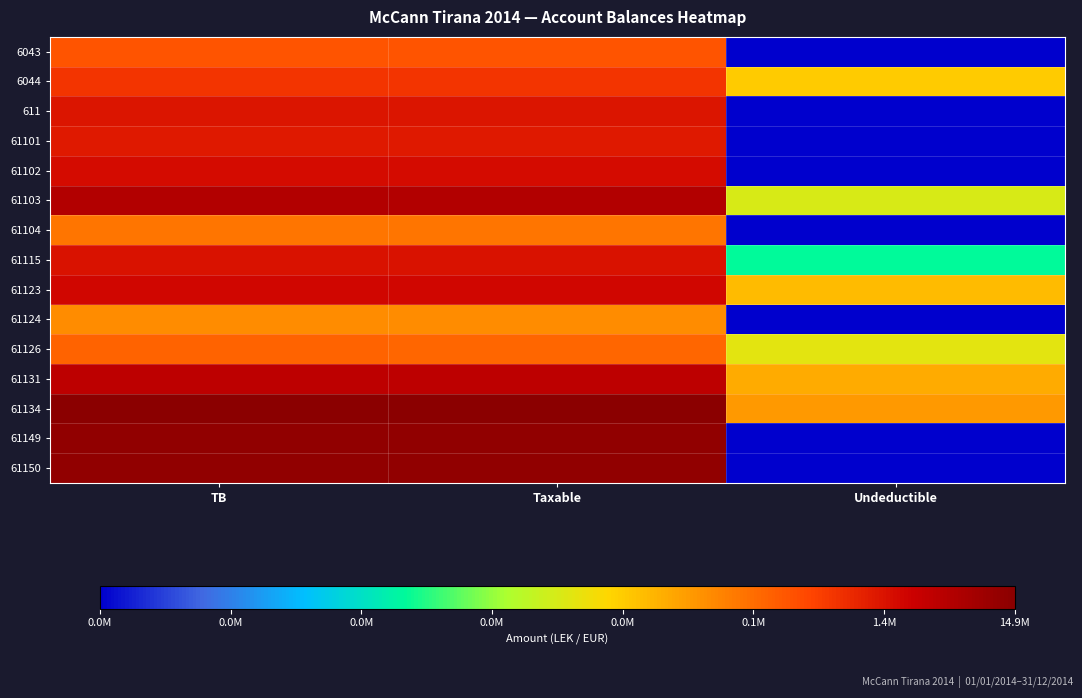

What is the total value across all series at TB?

210.9